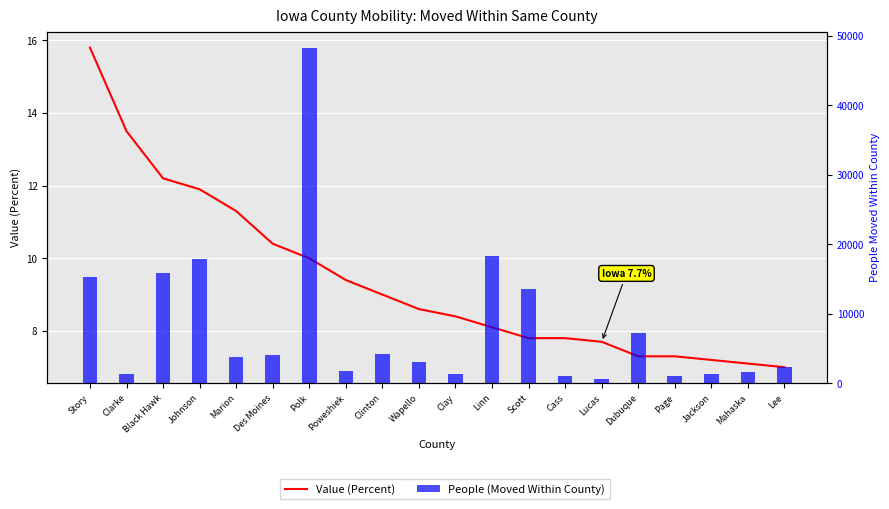

What are all the series names shown in the legend?

Value (Percent), People (Moved Within County)